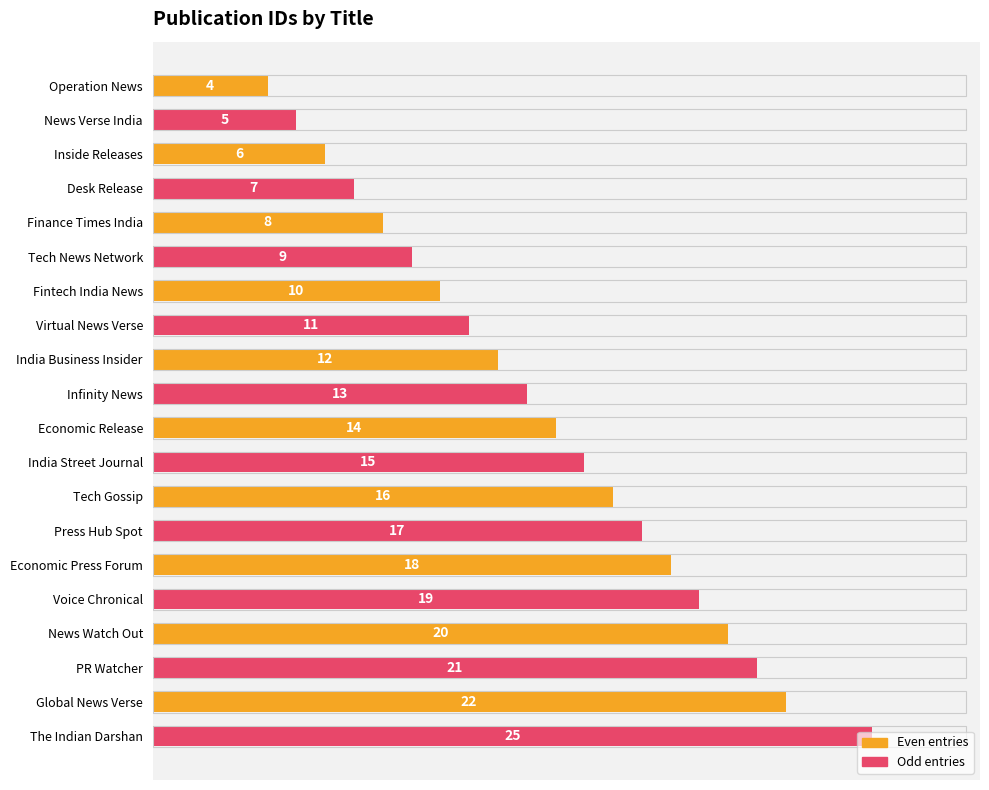

How many series are shown in this chart?

1